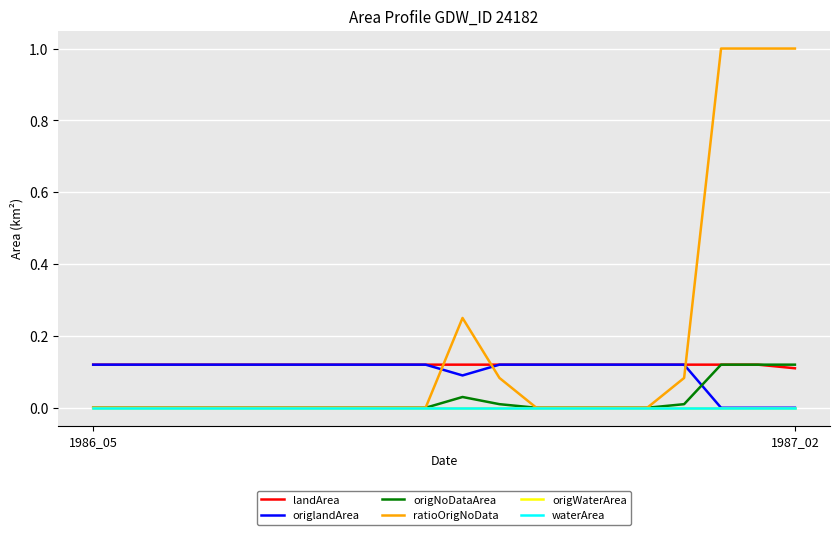

How many lines are shown in the chart?

6